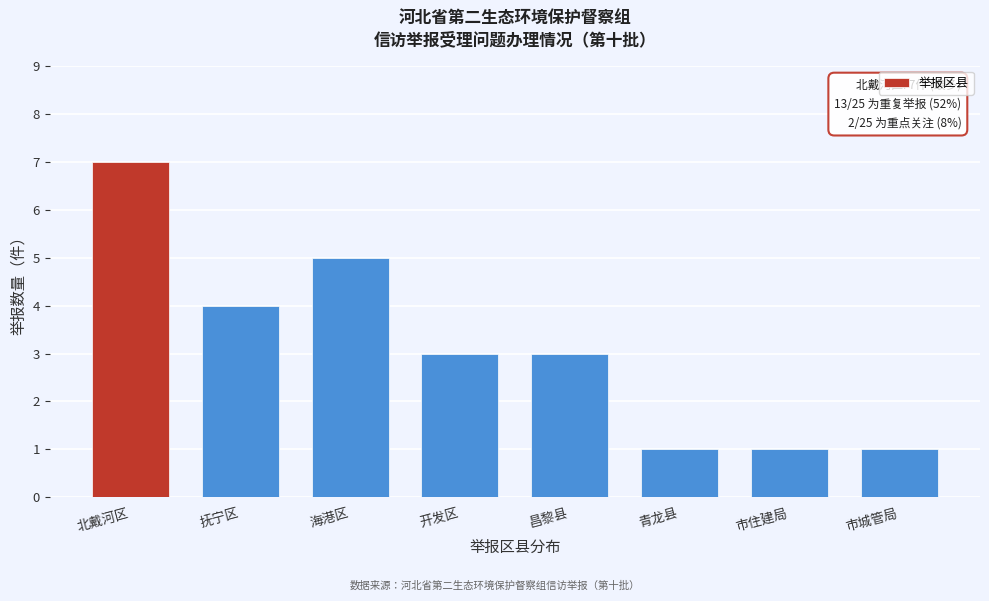

Reading right to left, what are all the values shown in this chart?

市城管局=1	市住建局=1	青龙县=1	昌黎县=3	开发区=3	海港区=5	抚宁区=4	北戴河区=7